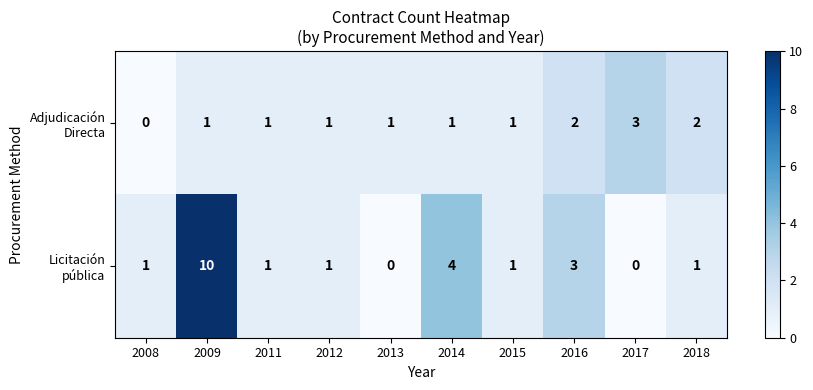

What is the difference between the highest and lowest values at 2017?

3